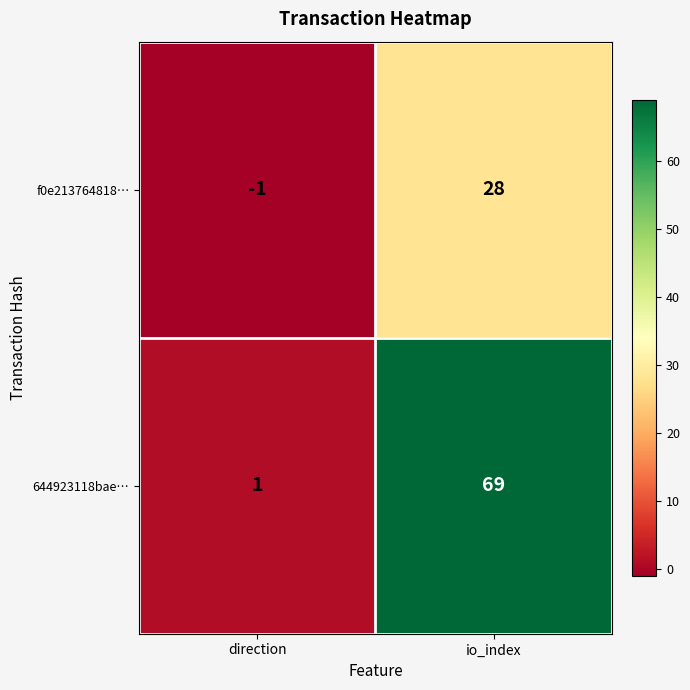

How many series are shown in this chart?

2